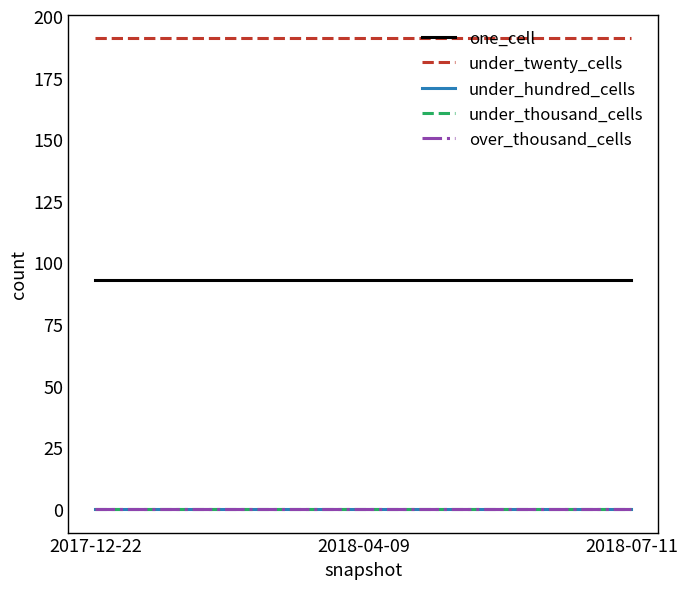

What is the sum of the under_twenty_cells values at 2018-04-09 and 2017-12-22?

382